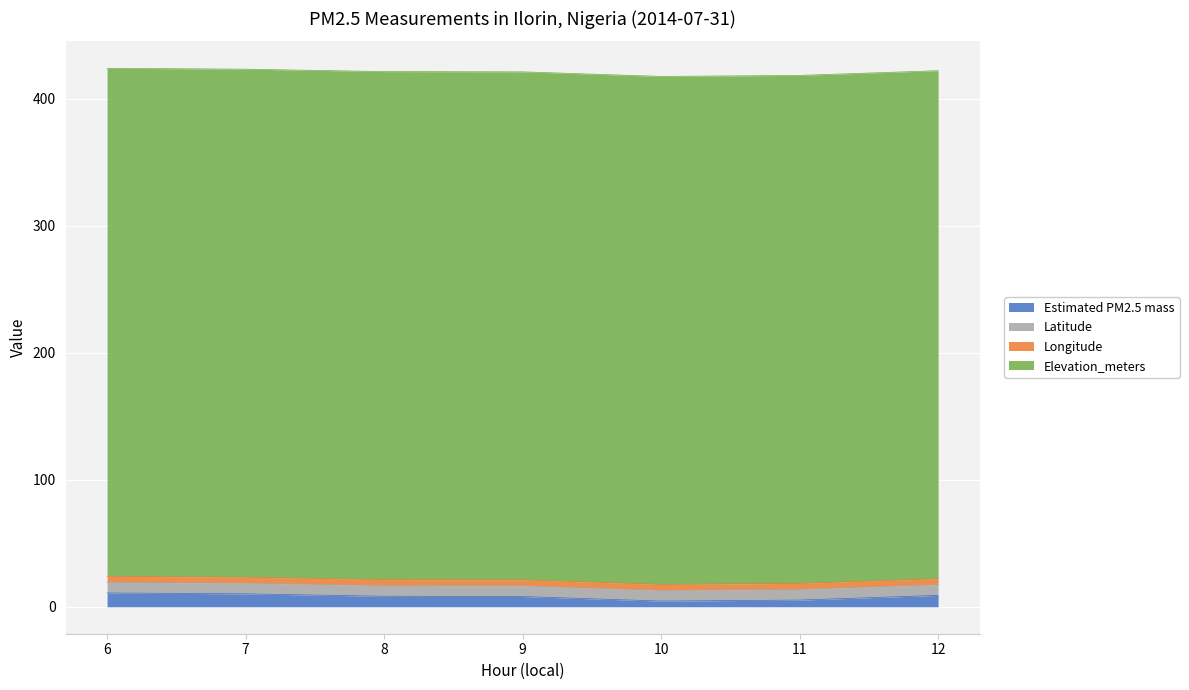

Which label corresponds to the largest value in the chart?

6